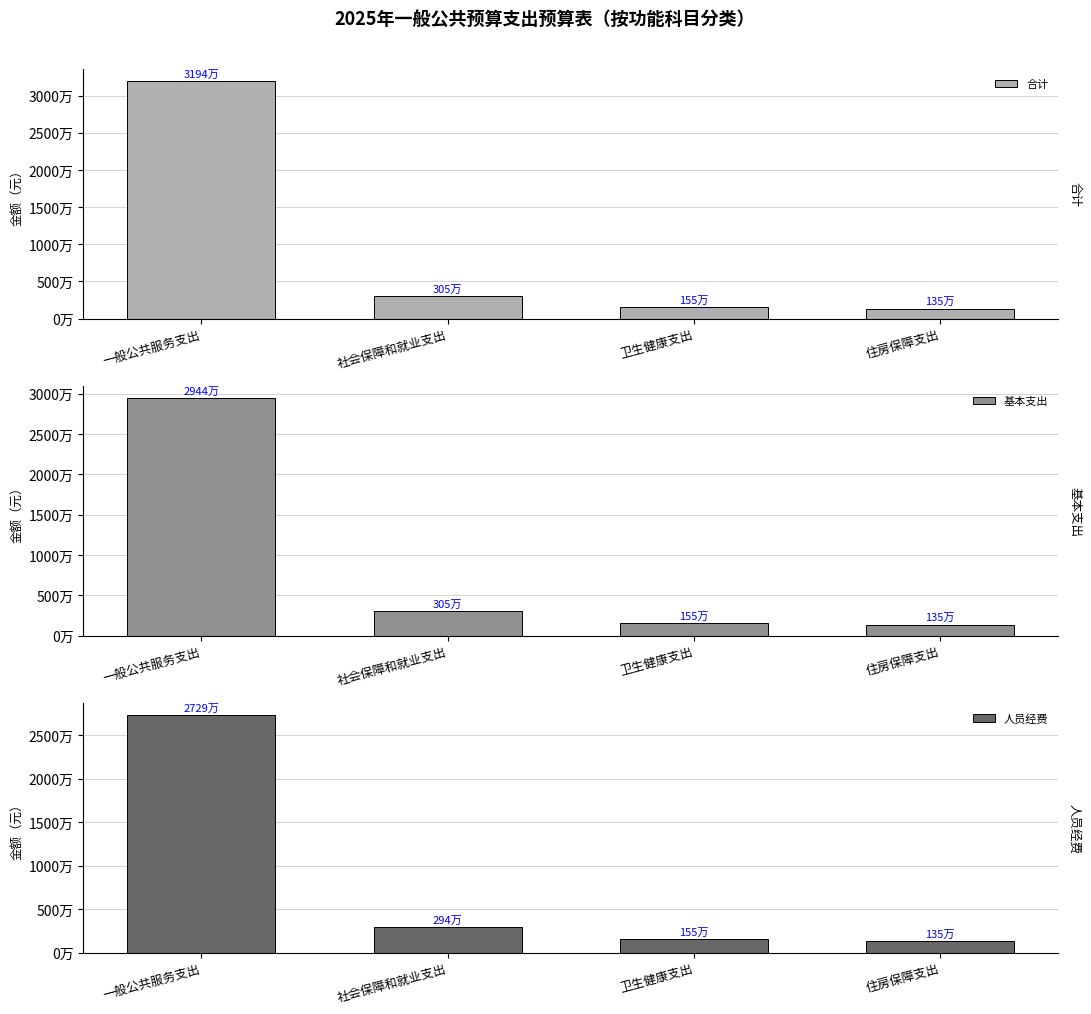

Count the number of categories in the chart.

4